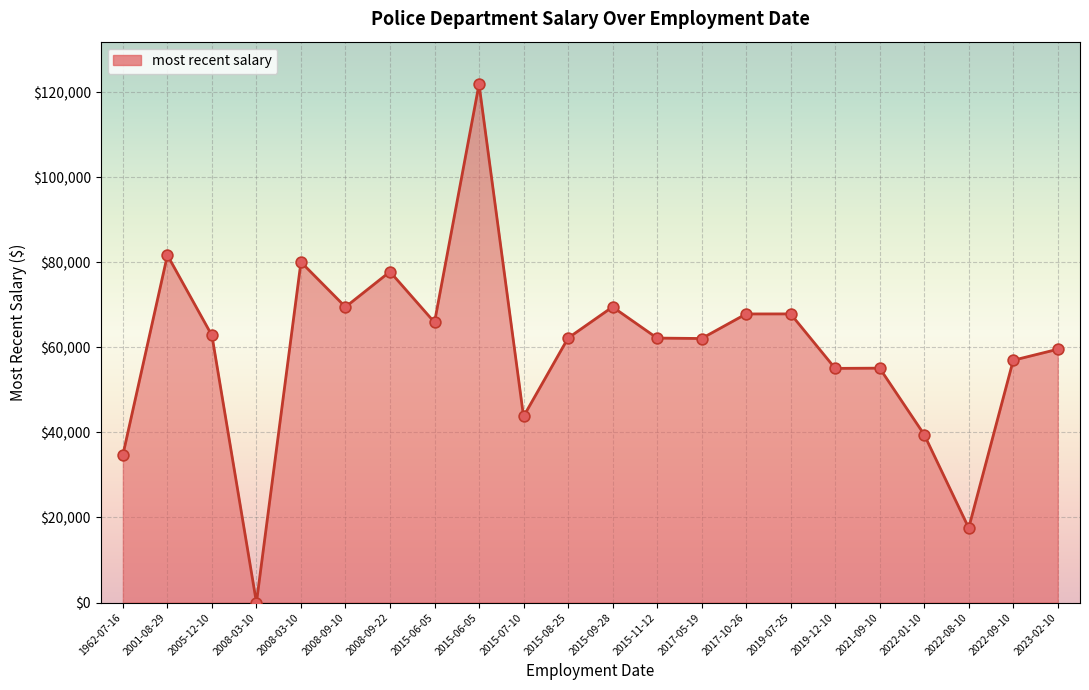

What is the ratio of the value at 2008-09-10 to the value at 2023-02-10?

1.2